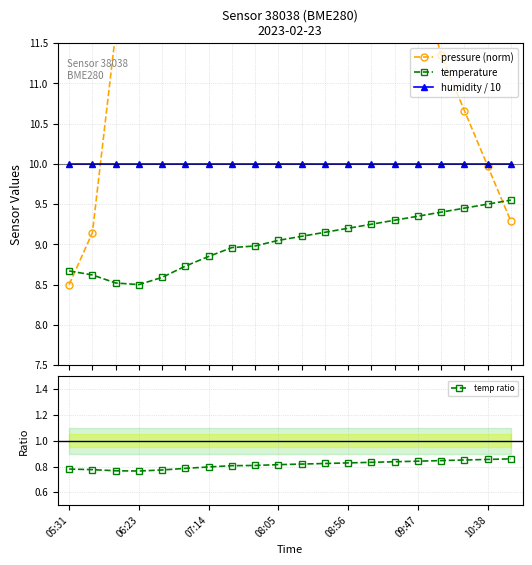

Which category has the lowest value in the pressure (norm) series?

05:31